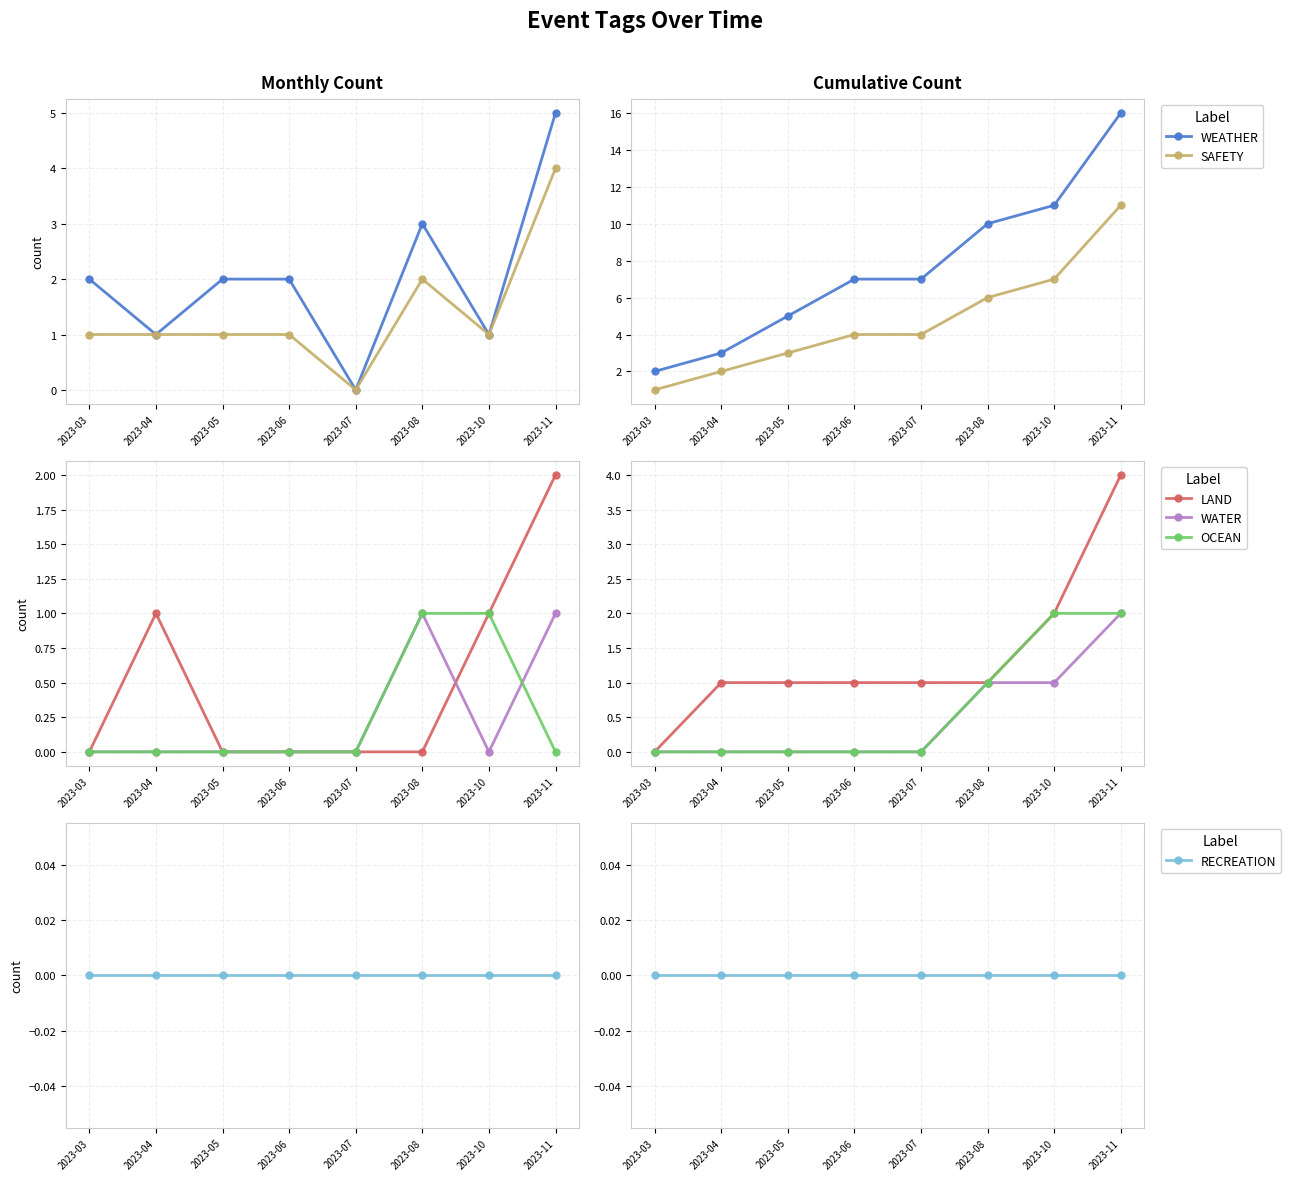

What is the value of the SAFETY point at the 2nd from the left?

2